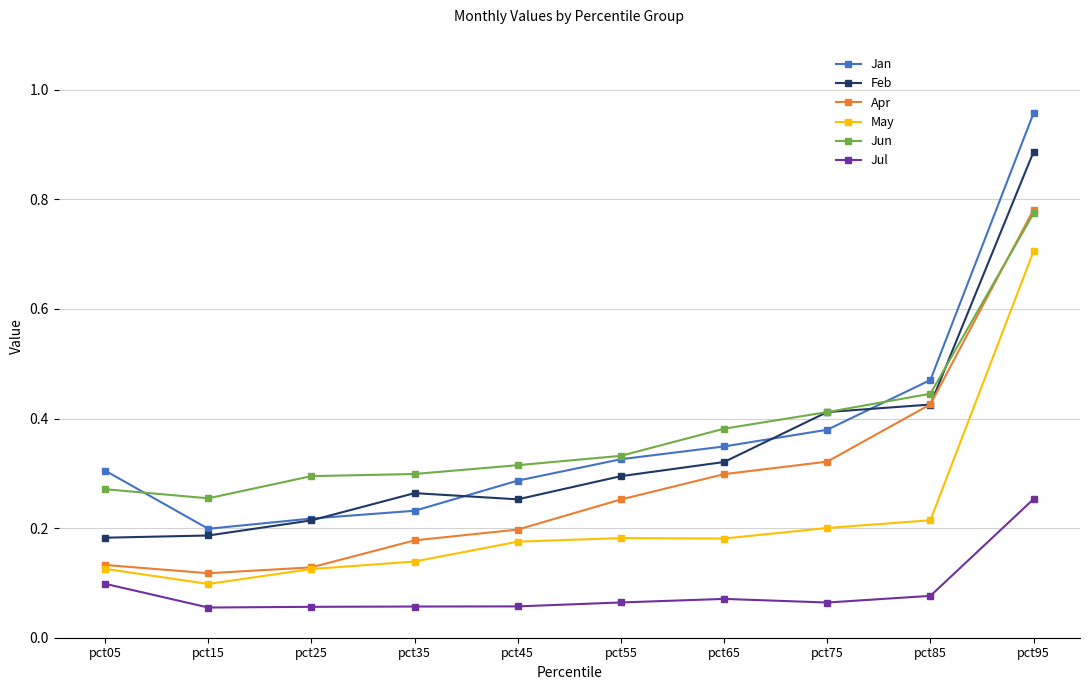

At which label does Jan reach its peak?

pct95